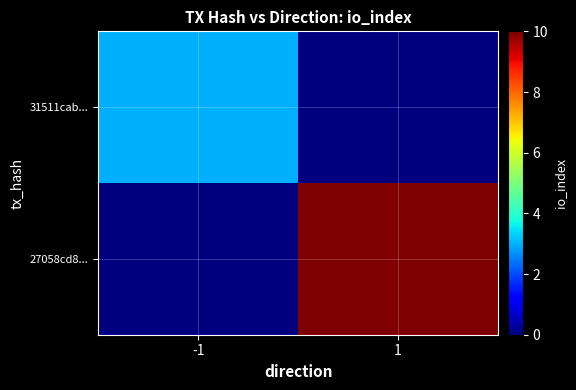

Reading right to left, transcribe all the data shown in this chart.

31511cab...: 1=0	-1=3
27058cd8...: 1=10	-1=0